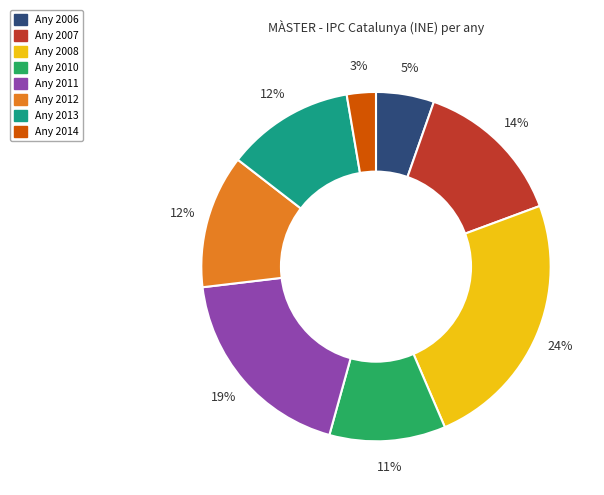

Does any single category account for the majority?

No